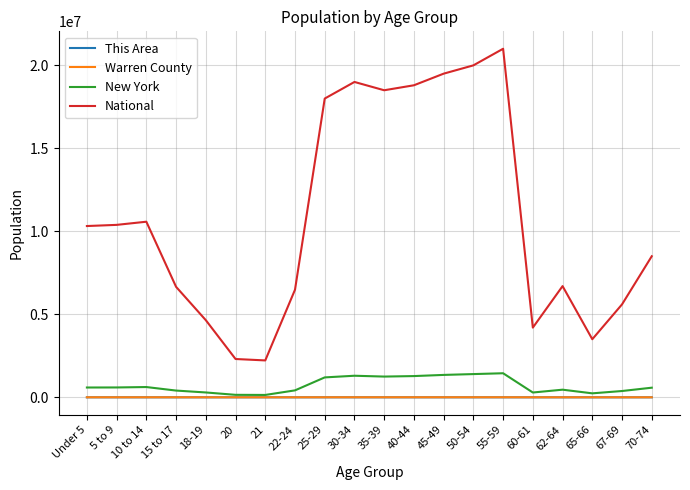

Which series has the largest total across all categories?

National